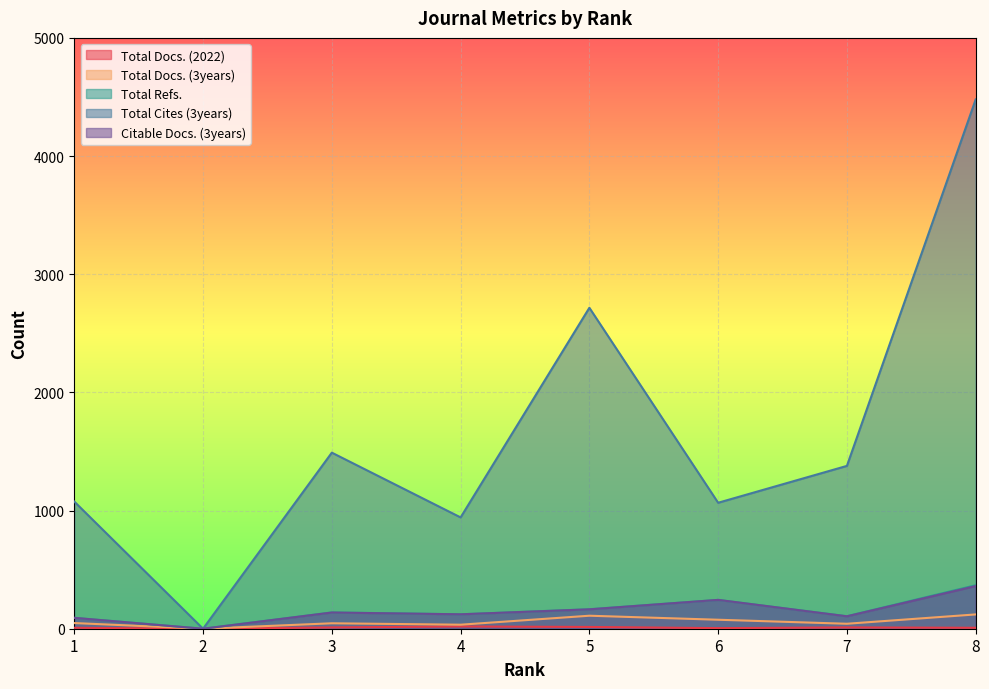

What are all the series names shown in the legend?

Total Docs. (2022), Total Docs. (3years), Total Refs., Total Cites (3years), Citable Docs. (3years)